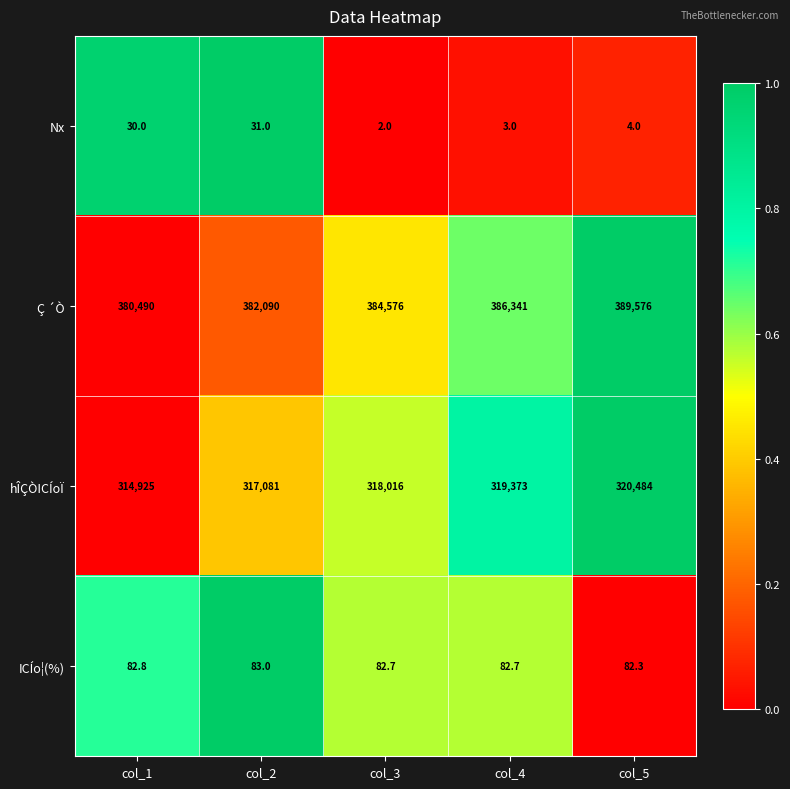

Reading right to left, list all the values displayed in this chart.

Nx: col_5=4.0	col_4=3.0	col_3=2.0	col_2=31.0	col_1=30.0
Ç ´Ò: col_5=389576.0	col_4=386341.0	col_3=384576.0	col_2=382090.0	col_1=380490.0
hÎÇÒICÍoÏ: col_5=320484.0	col_4=319373.0	col_3=318016.0	col_2=317081.0	col_1=314925.0
ICÍo¦(%): col_5=82.3	col_4=82.7	col_3=82.7	col_2=83.0	col_1=82.8